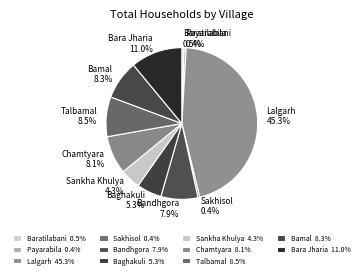

What percentage do Baratilabani and Bamal together represent?

8.8%